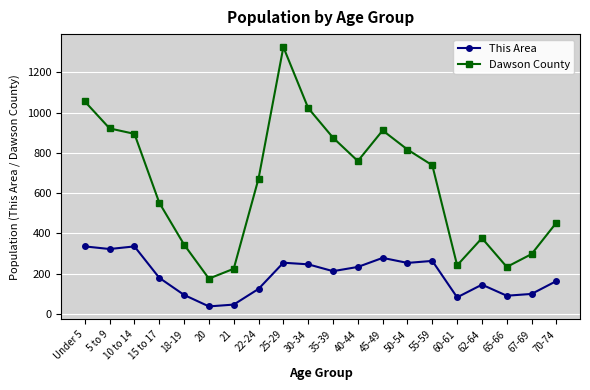

At which category is the sum across all series the highest?

25-29